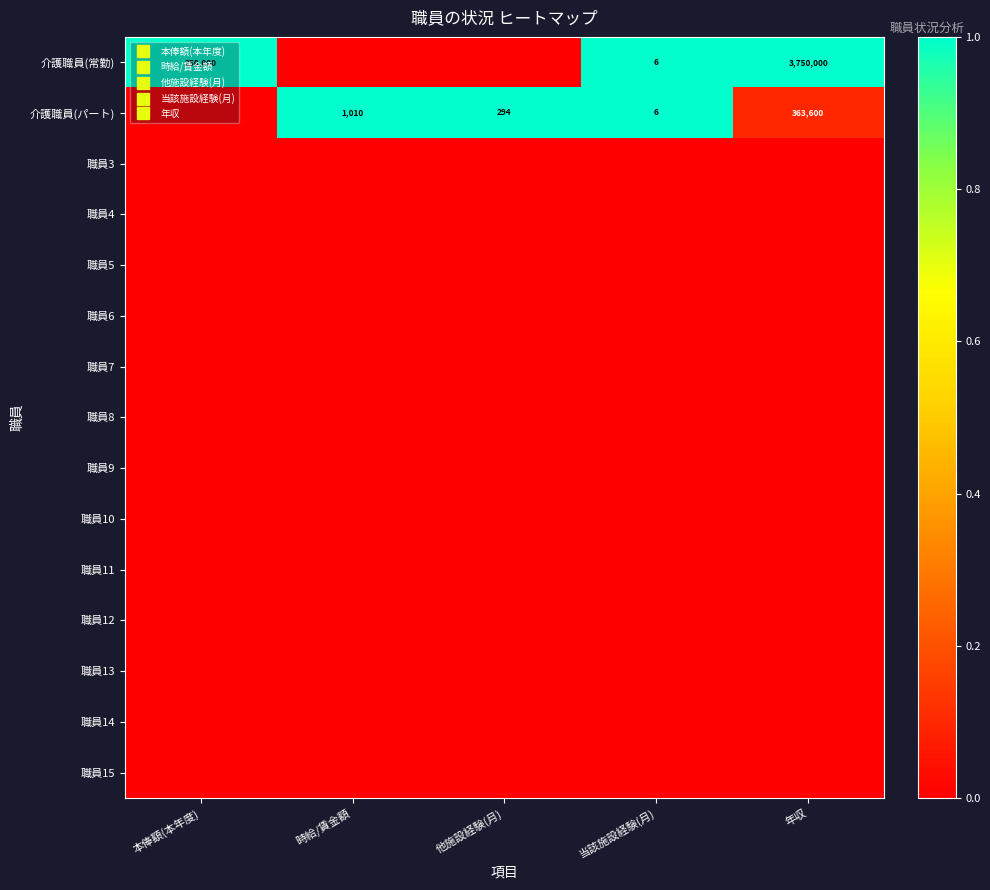

Is it true that 職員11 equals 0.0 at 本俸額(本年度)?

True